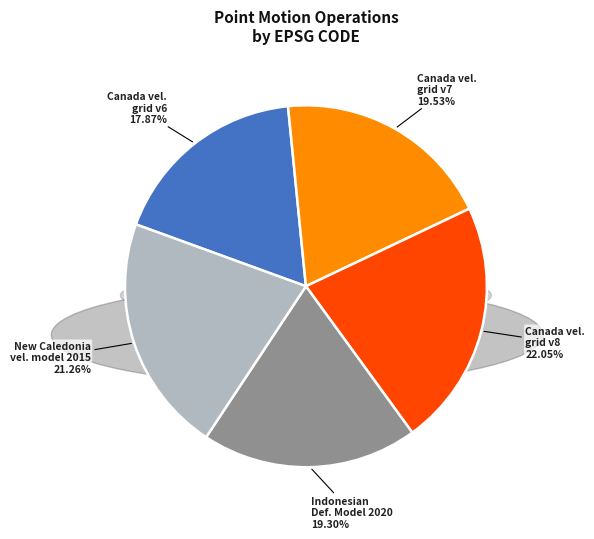

Count the number of slices in the pie.

5